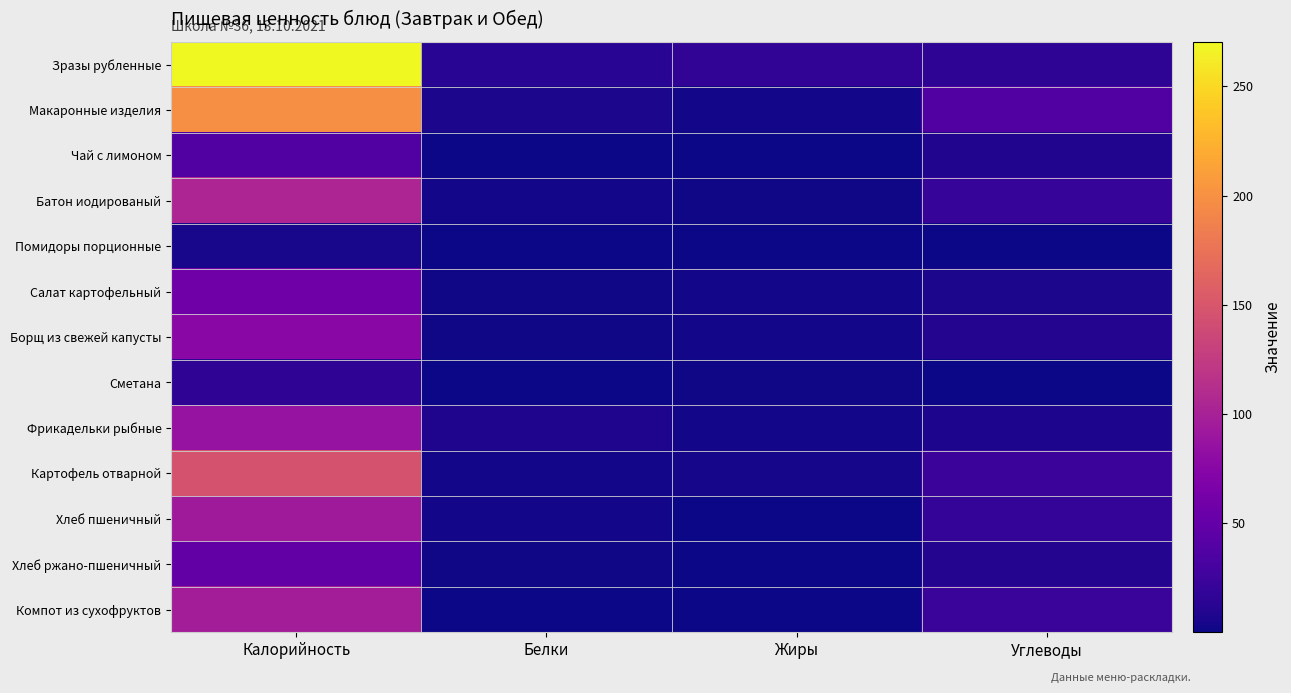

At which category is the sum across all series the highest?

Калорийность